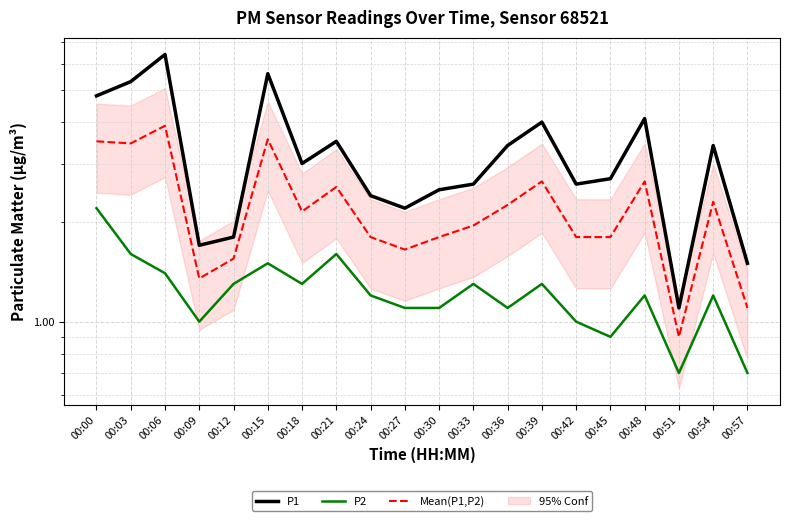

How many values in the P1 series exceed 3?

9